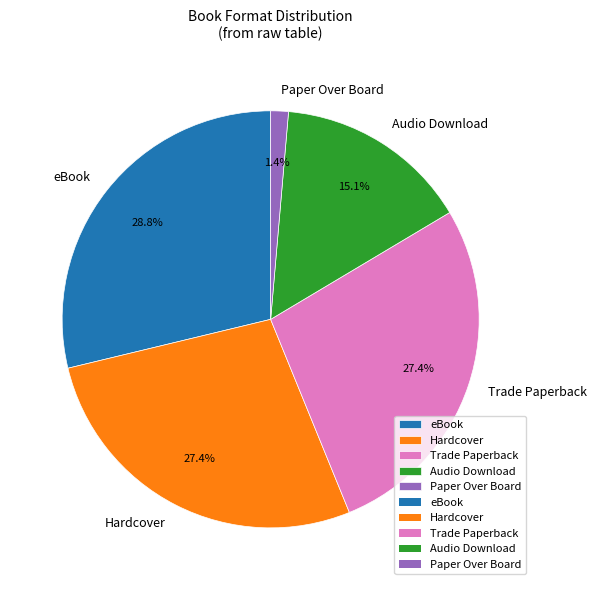

To the nearest percent, what percentage of the pie is eBook?

29%